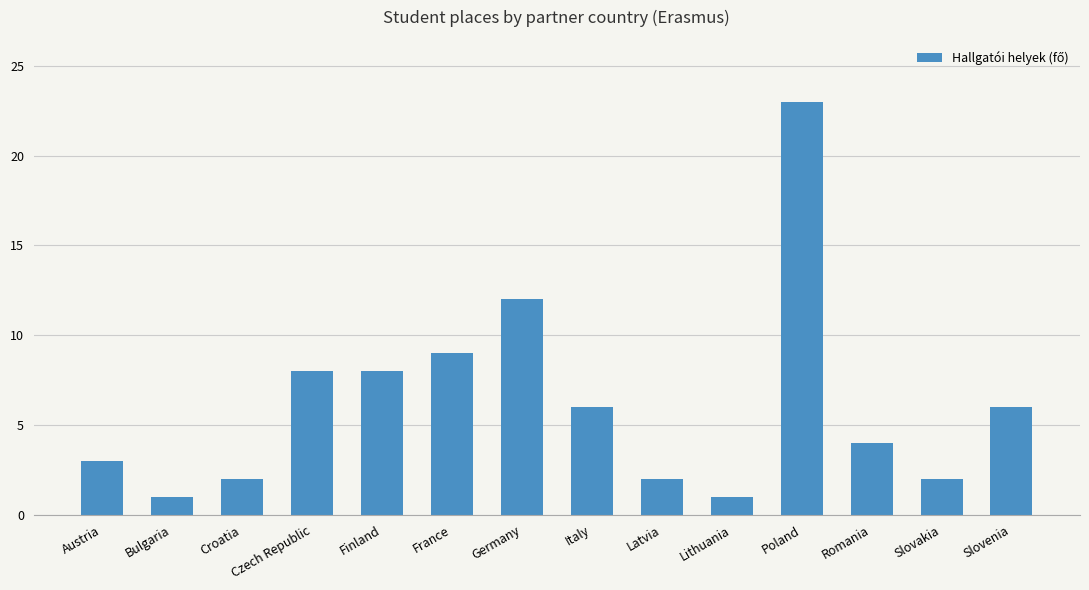

Which has a higher value, Italy or Croatia?

Italy